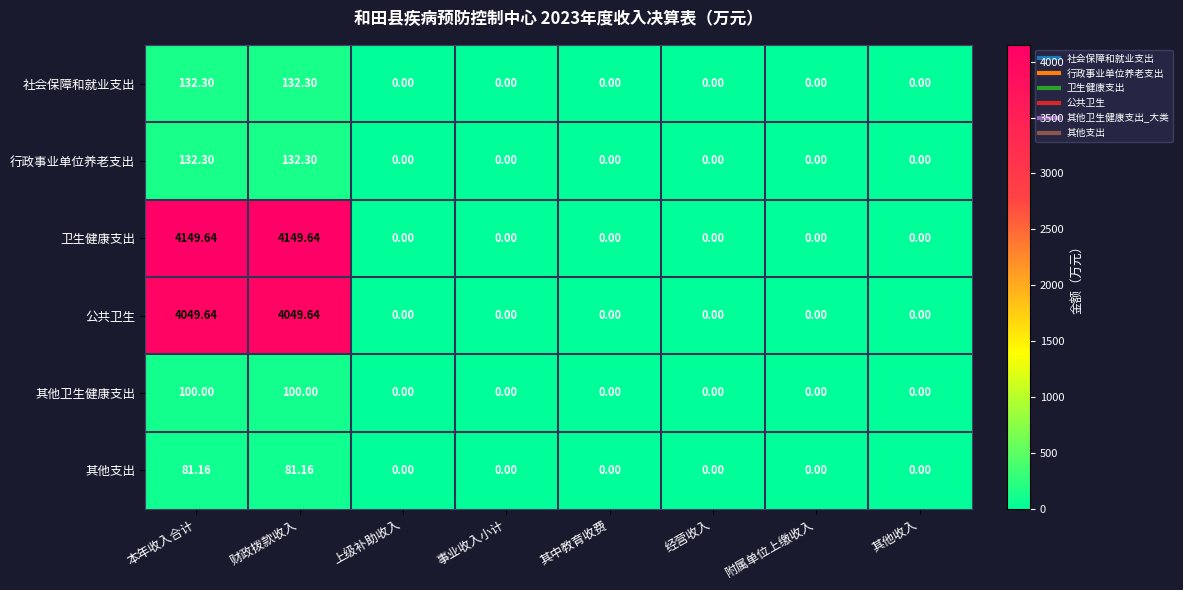

Which series changed the most between 财政拨款收入 and 其中教育收费?

卫生健康支出